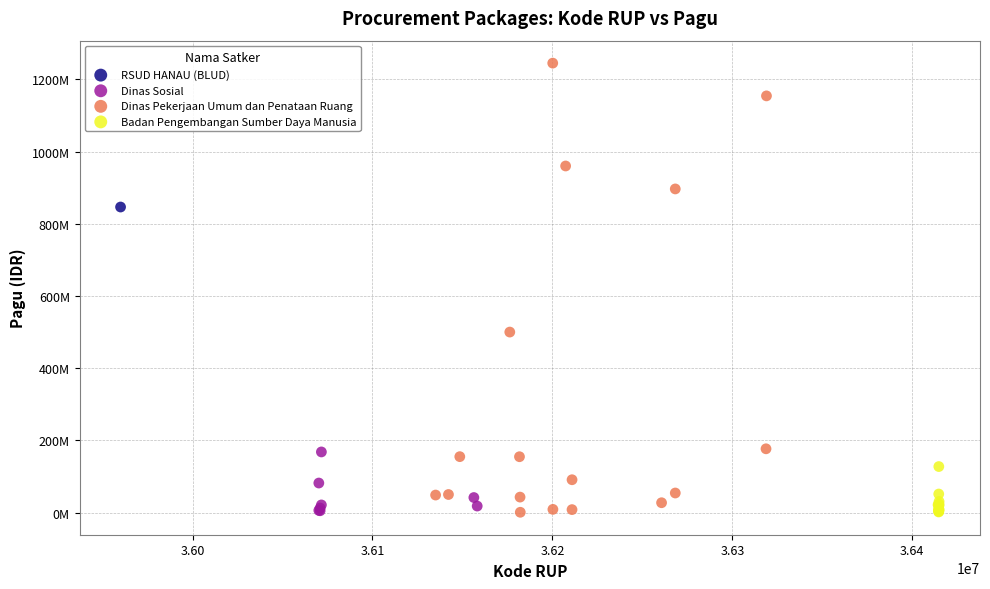

Which series contains the highest Y value?

Dinas Pekerjaan Umum dan Penataan Ruang